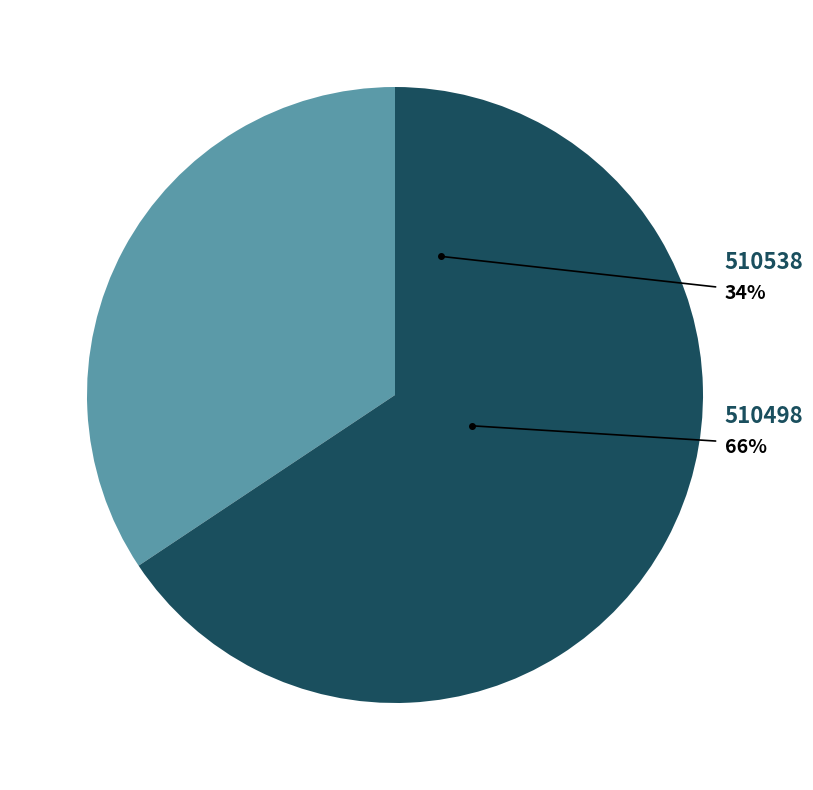

What portion of the pie excludes 510538?

65.7%